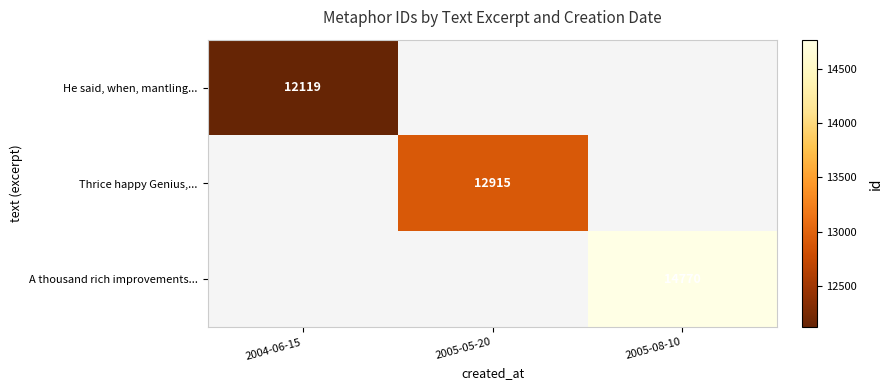

The value of He said, when, mantling... at 2004-06-15 is 3363. True or false?

False